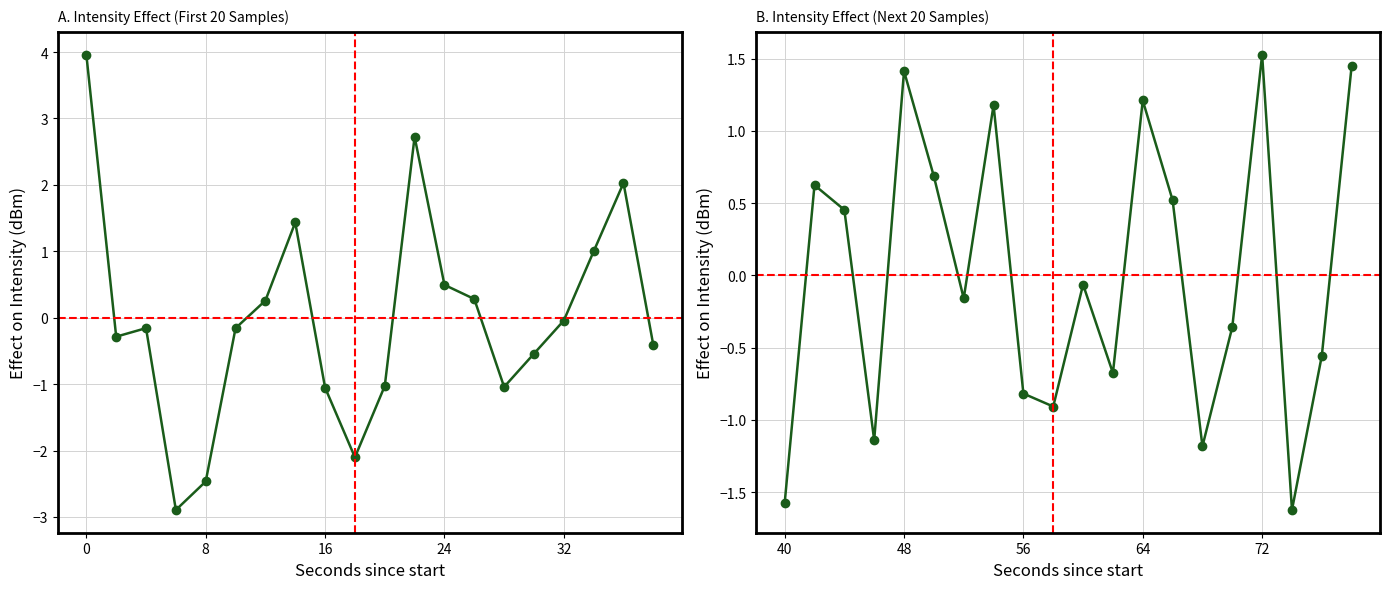

Count the number of values greater than 0.

9